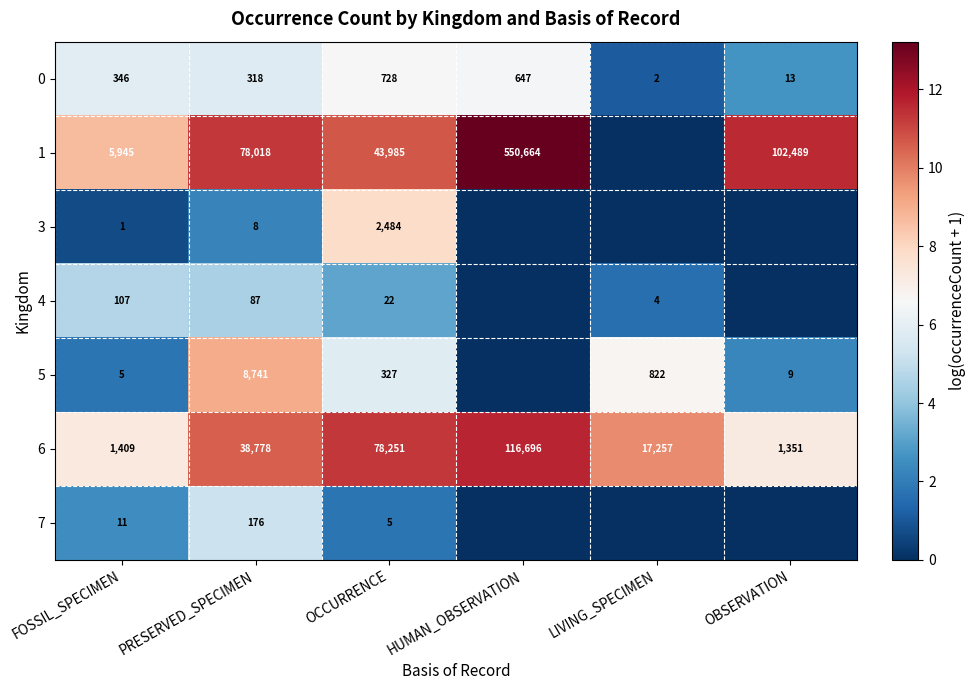

What is the spread (max minus min) of values at PRESERVED_SPECIMEN?

78010